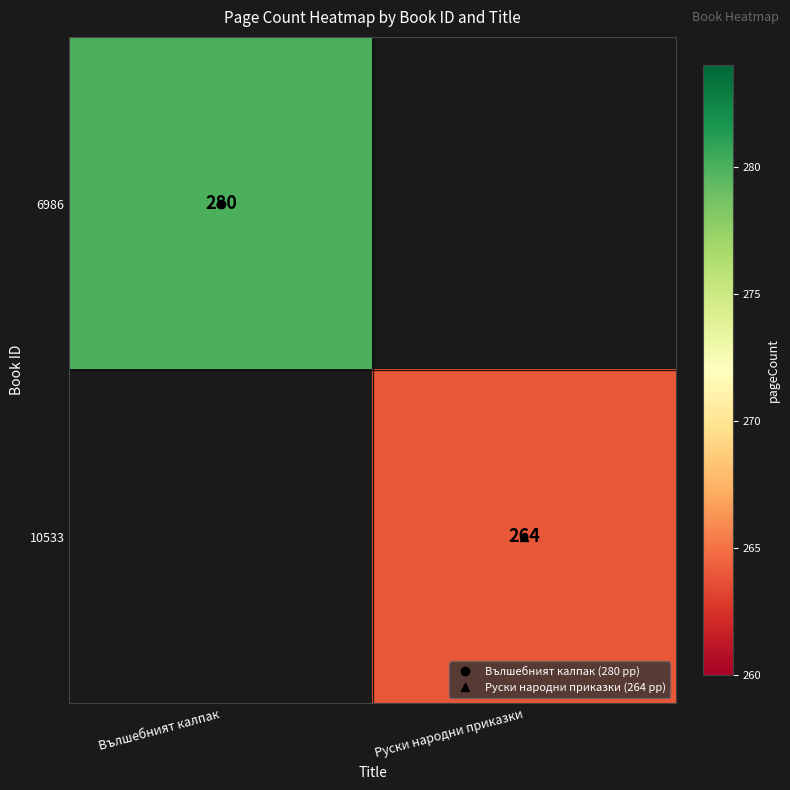

At which label does 6986 reach its peak?

Вълшебният калпак